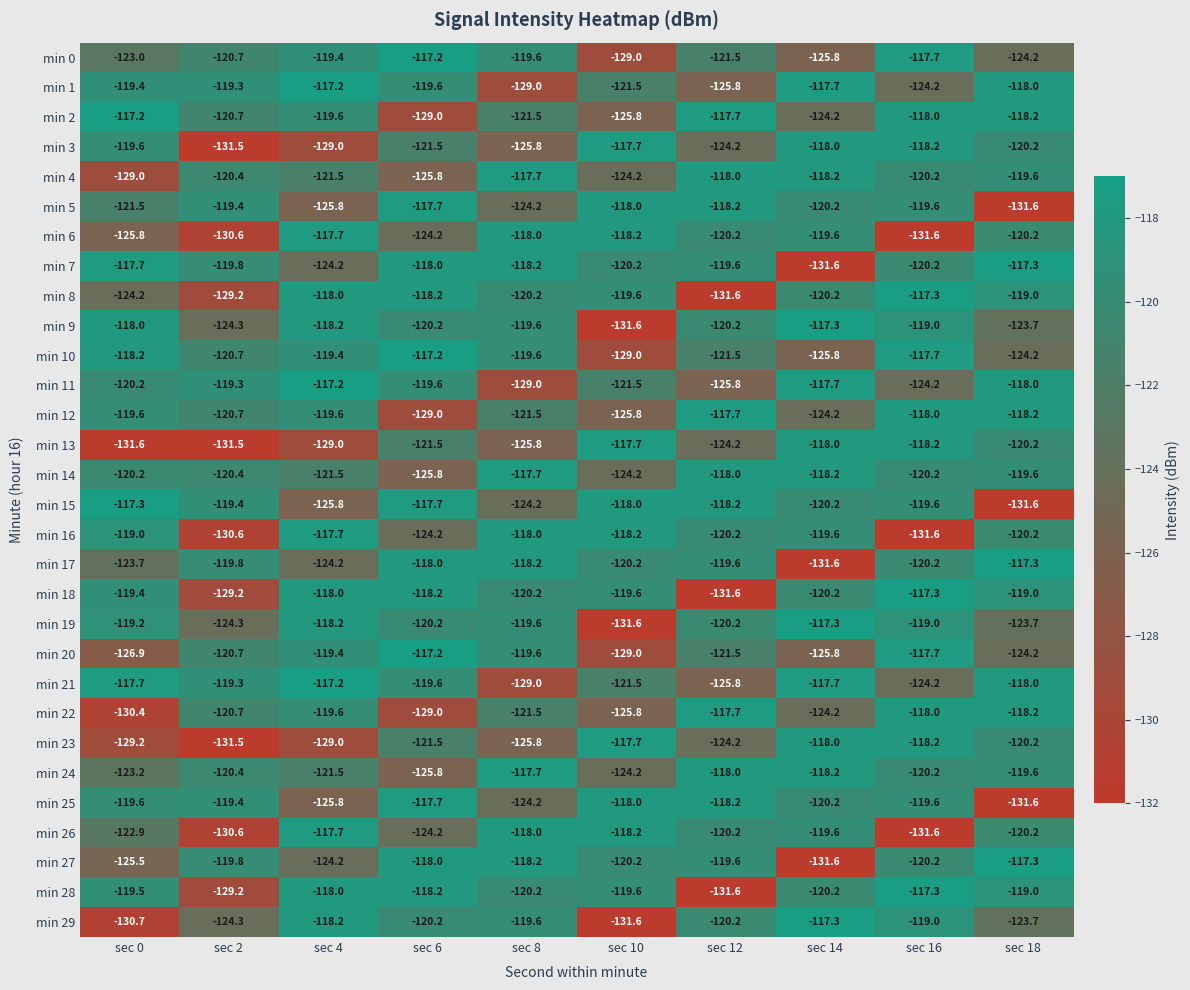

What is the spread (max minus min) of values at sec 6?

11.8